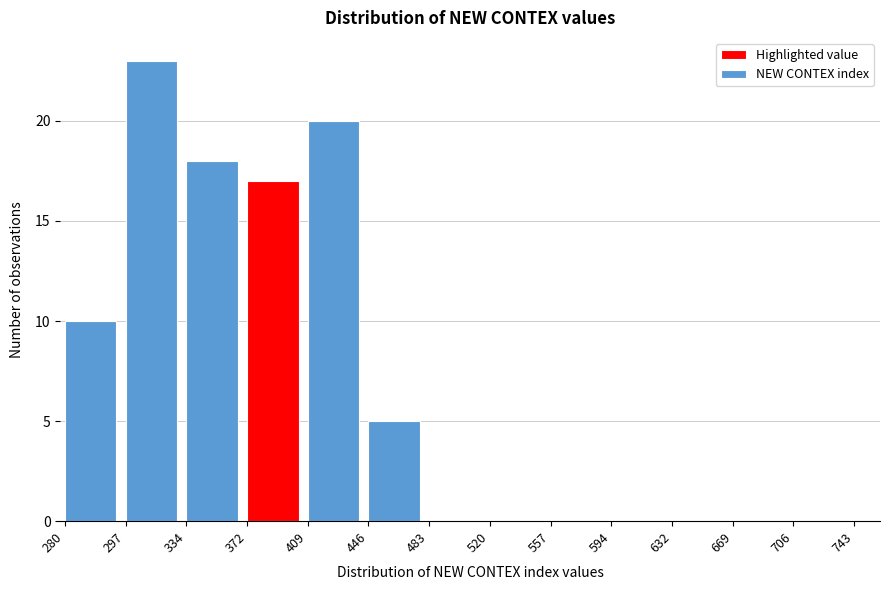

Reading left to right, list all the values displayed in this chart.

280=10	297=23	334=18	372=17	409=20	446=5	483=0	520=0	557=0	594=0	632=0	669=0	706=0